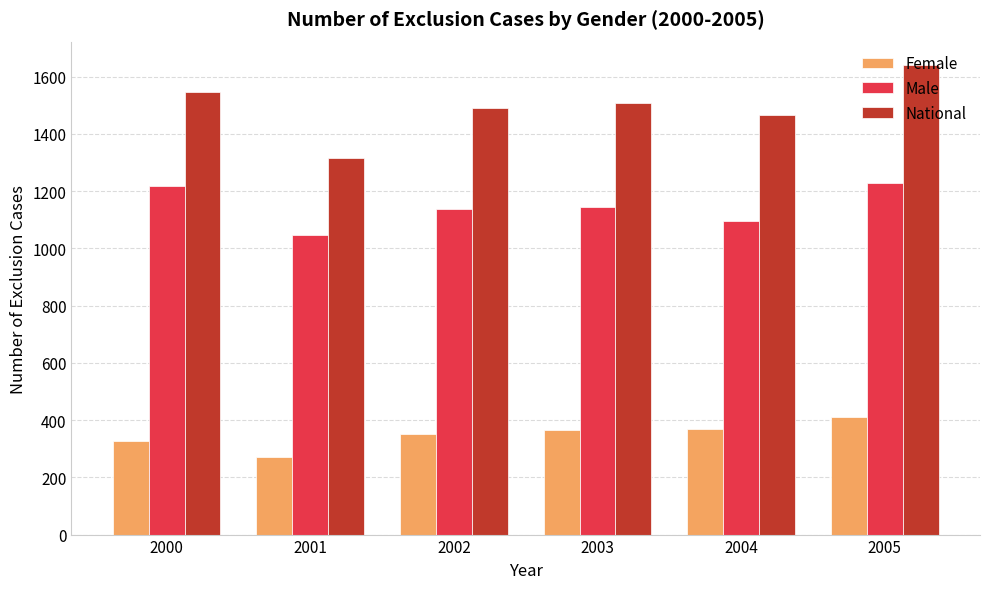

What is the value of the Male bar at the 1st from the left?

1219